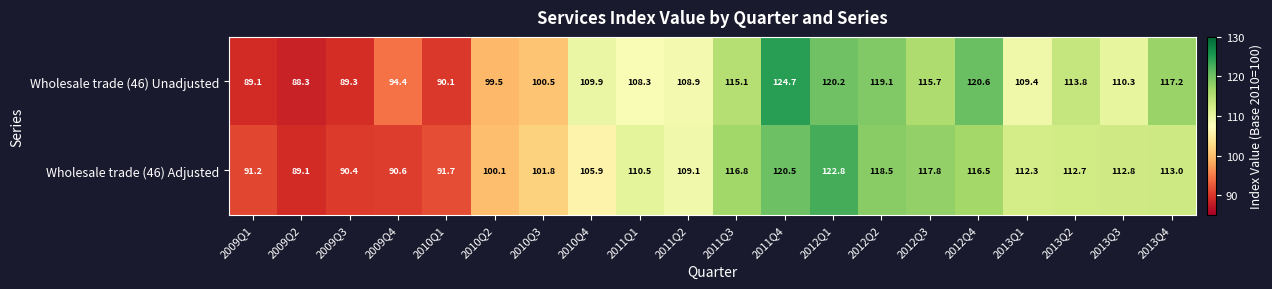

At which label does Wholesale trade (46) Unadjusted reach its minimum?

2009Q2